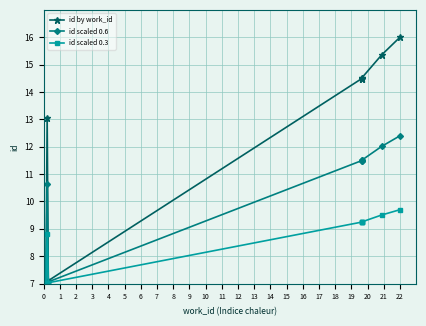

Reading left to right, what are all the values shown in this chart?

id by work_id: 7.0	7.1	13.1	7.1	14.5	14.5	14.5	14.5	15.4	16.0
id scaled 0.6: 7.0	7.0	10.6	7.1	11.5	11.5	11.5	11.5	12.0	12.4
id scaled 0.3: 7.0	7.0	8.8	7.0	9.2	9.2	9.3	9.3	9.5	9.7